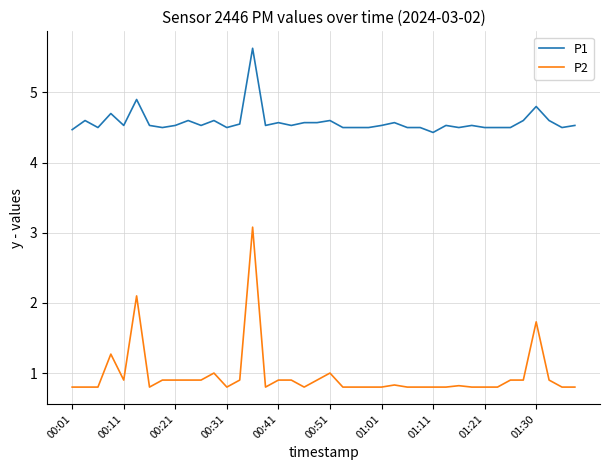

Rank the series by their maximum value, from highest to lowest.

P1, P2